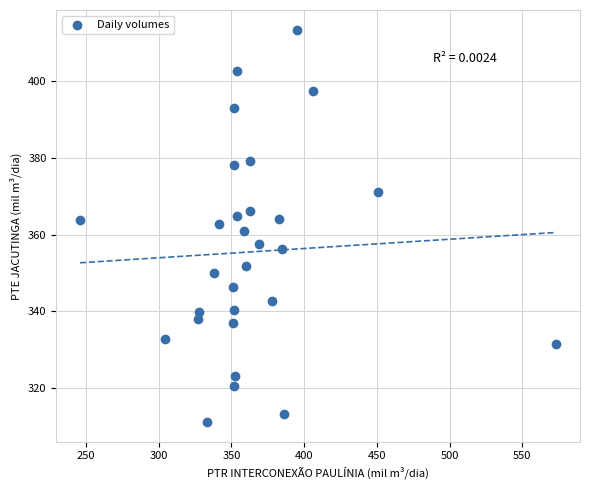

What is the range of X values (max minus min)?

327.5